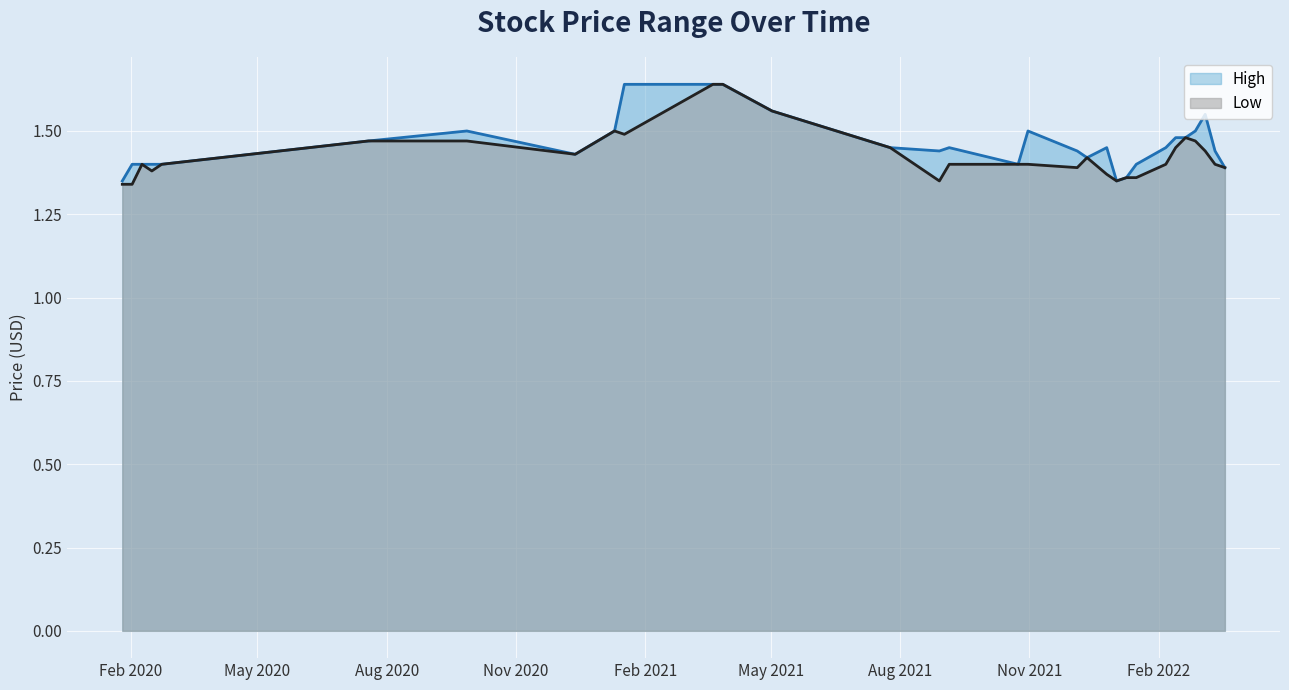

What is the difference between the Low values at 27/02/2022 and 13/03/2022?

0.1